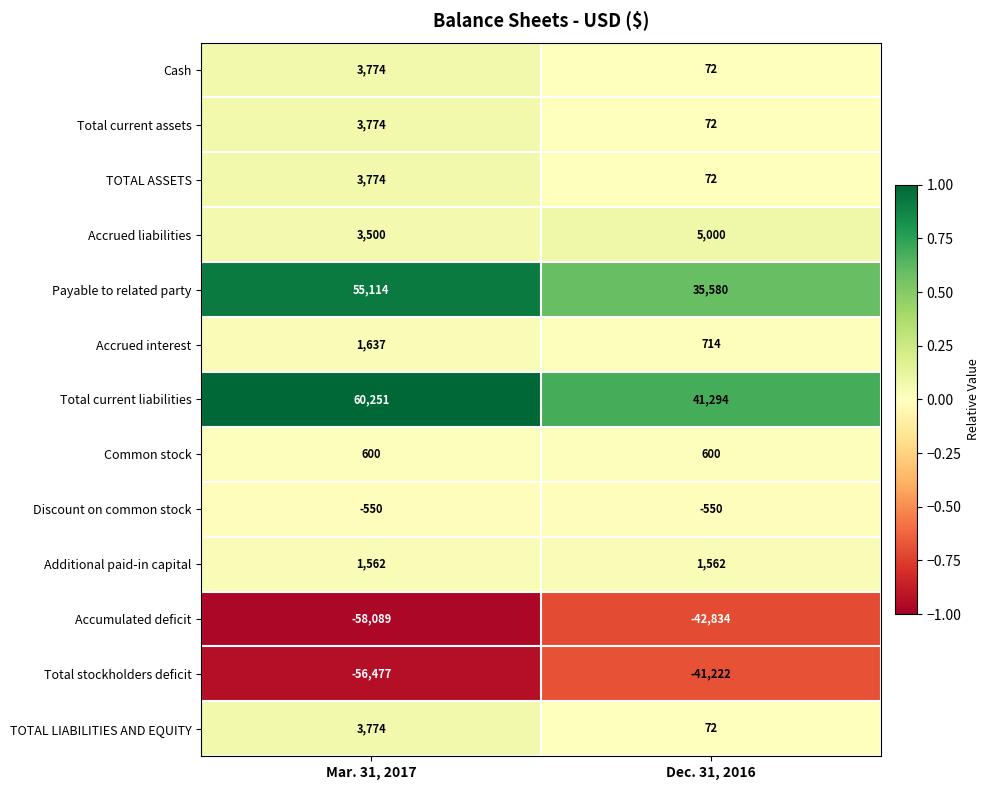

The value of Accrued liabilities at Mar. 31, 2017 is 3500. True or false?

True